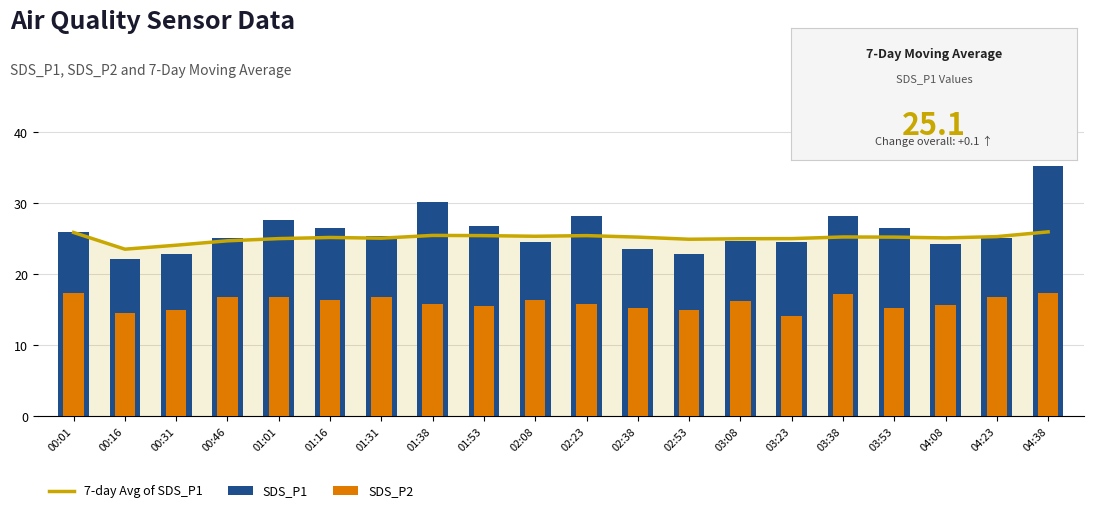

What is the minimum value for SDS_P1?

22.2